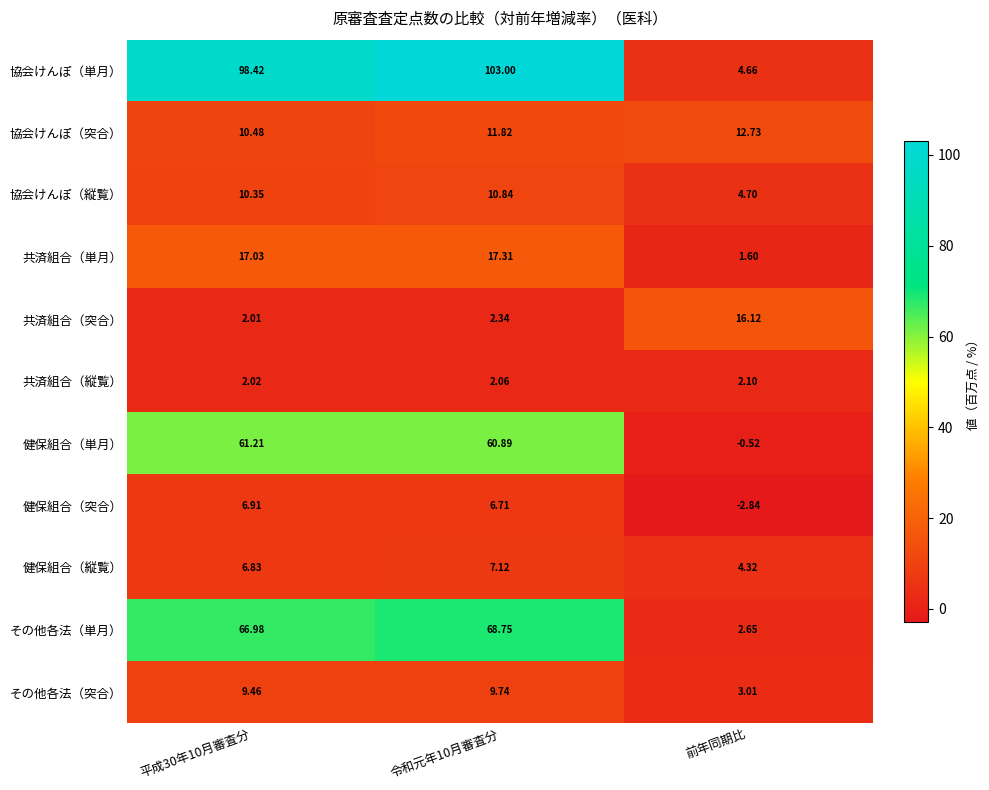

Which series has the widest spread of values?

協会けんぽ（単月）